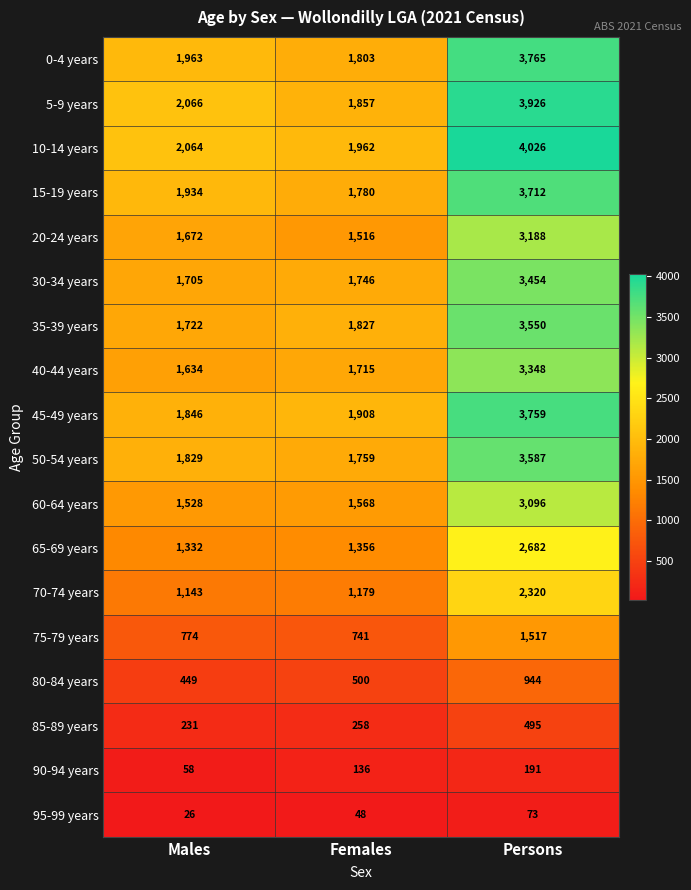

List the series in order of their peak value, lowest first.

95-99 years, 90-94 years, 85-89 years, 80-84 years, 75-79 years, 70-74 years, 65-69 years, 60-64 years, 20-24 years, 40-44 years, 30-34 years, 35-39 years, 50-54 years, 15-19 years, 45-49 years, 0-4 years, 5-9 years, 10-14 years